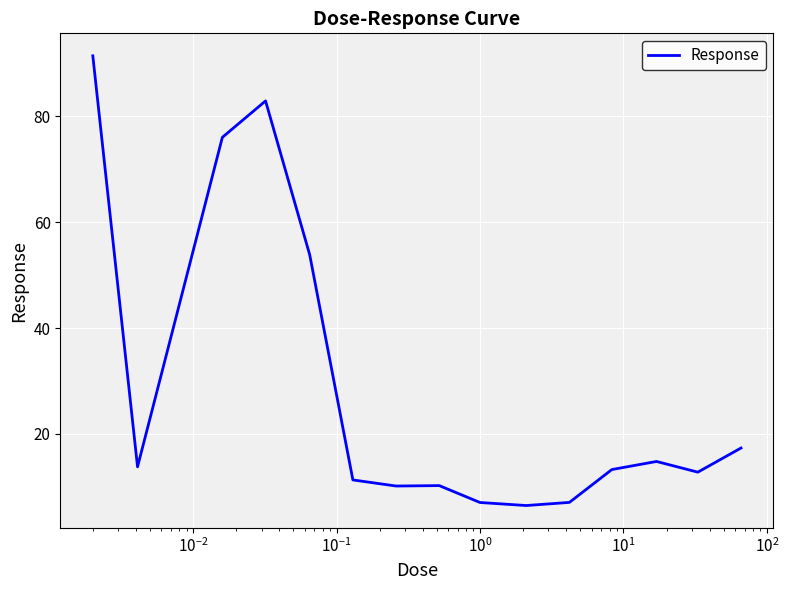

What is the difference between the maximum and minimum values?

85.0